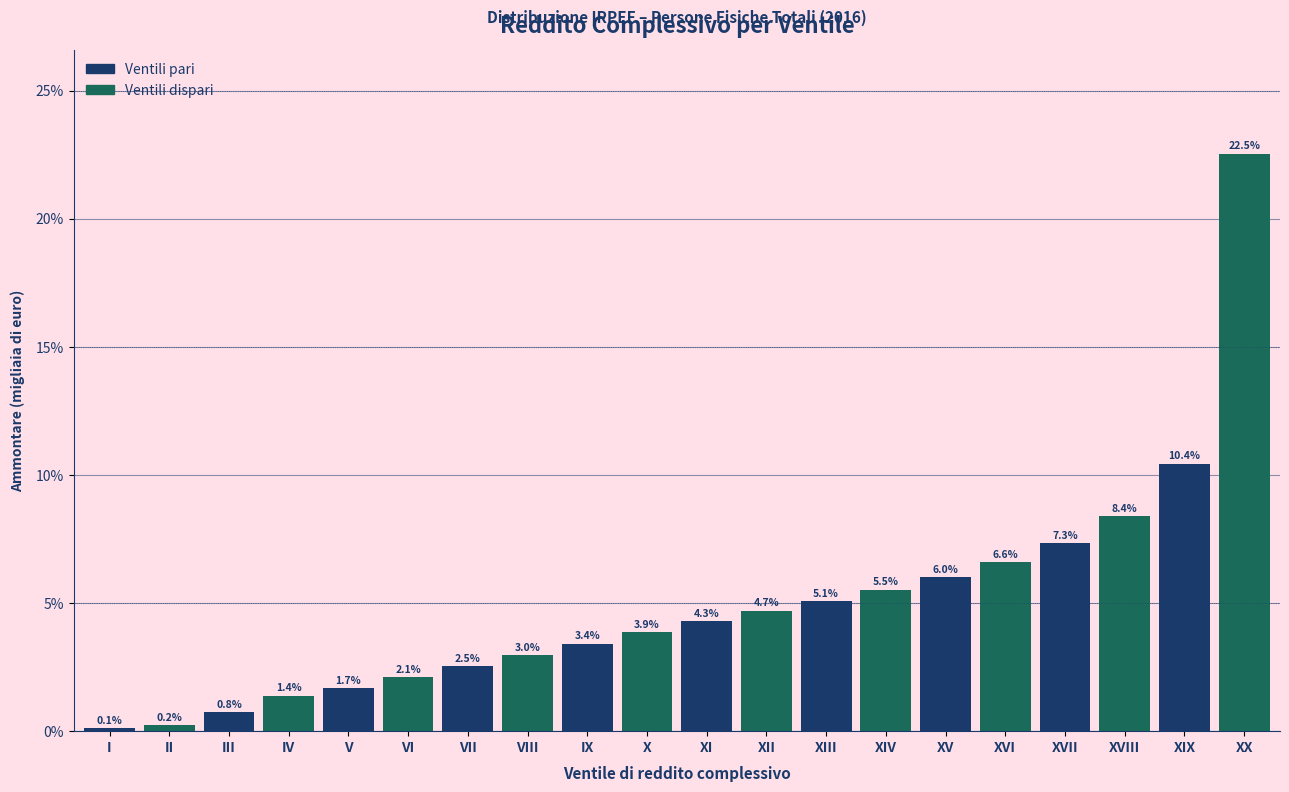

Reading right to left, transcribe all the data shown in this chart.

22.5	10.4	8.4	7.3	6.6	6.0	5.5	5.1	4.7	4.3	3.9	3.4	3.0	2.5	2.1	1.7	1.4	0.8	0.2	0.1